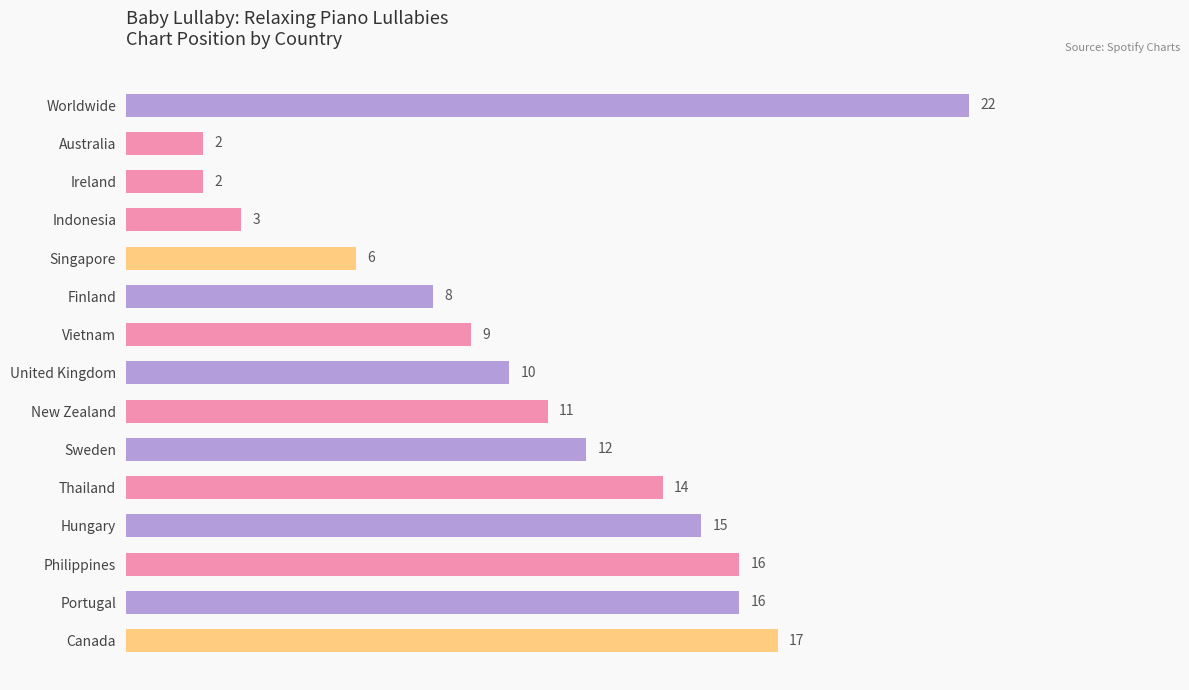

Are the bars horizontal?

Yes